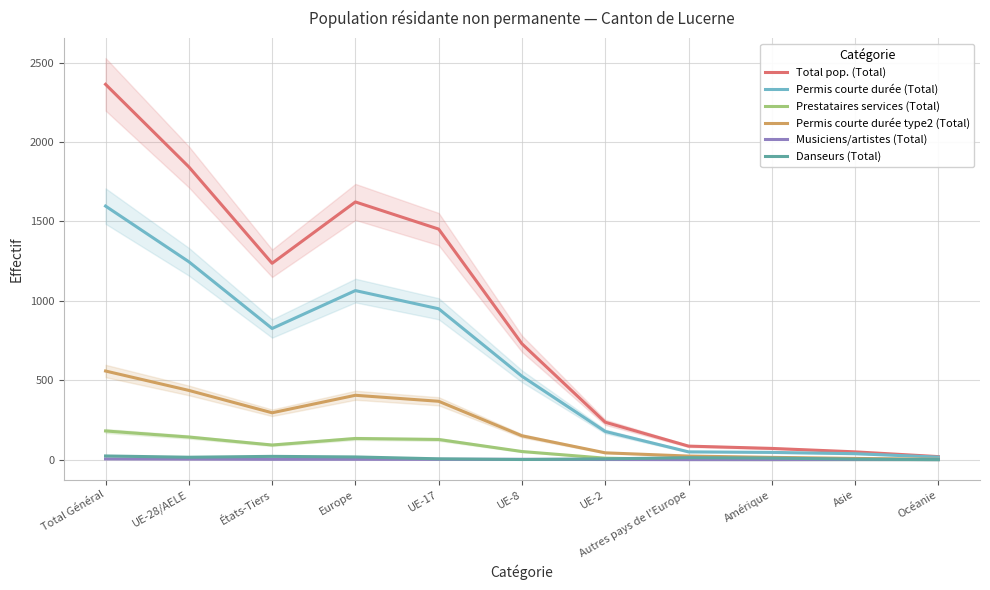

What is the label of the 8th point from the left?

Autres pays de l'Europe